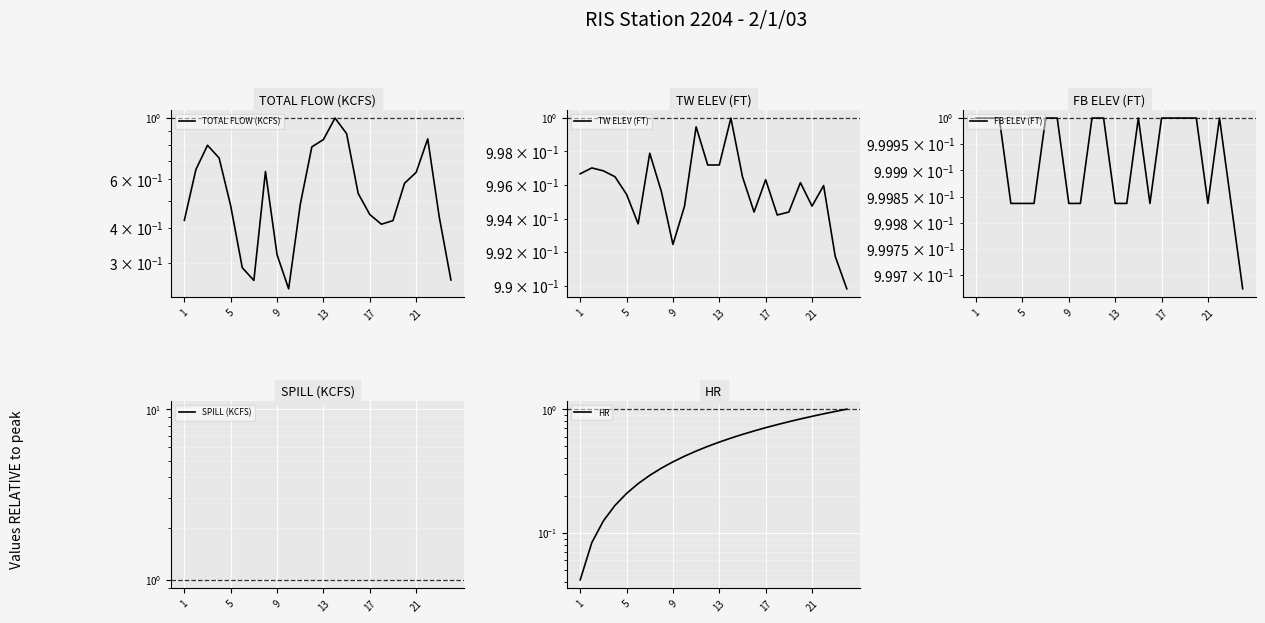

True or false: HR and FB ELEV (FT) intersect in this chart.

True